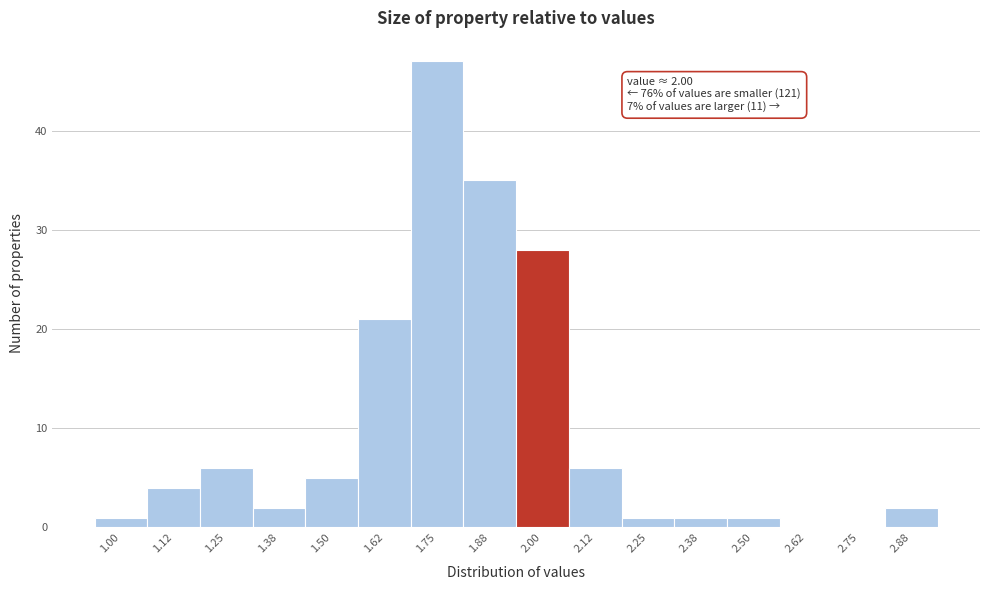

Reading left to right, extract all data points from this chart.

1.00=1	1.12=4	1.25=6	1.38=2	1.50=5	1.62=21	1.75=47	1.88=35	2.00=28	2.12=6	2.25=1	2.38=1	2.50=1	2.62=0	2.75=0	2.88=2